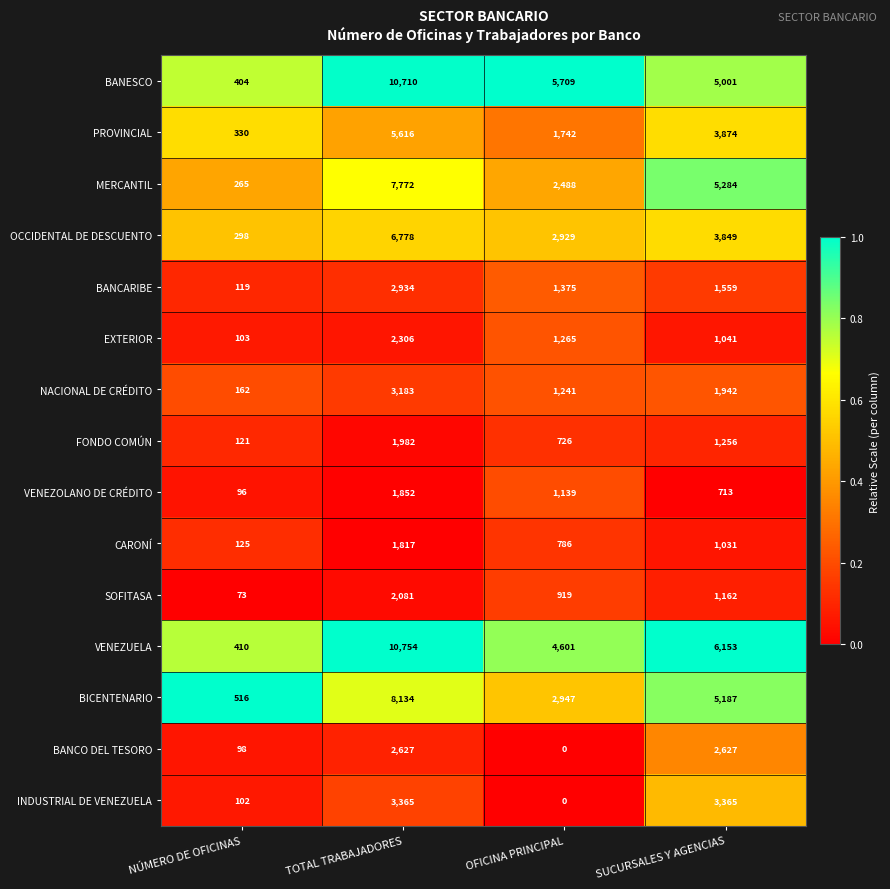

At SUCURSALES Y AGENCIAS, list the series in order from largest to smallest.

VENEZUELA, MERCANTIL, BICENTENARIO, BANESCO, PROVINCIAL, OCCIDENTAL DE DESCUENTO, INDUSTRIAL DE VENEZUELA, BANCO DEL TESORO, NACIONAL DE CRÉDITO, BANCARIBE, FONDO COMÚN, SOFITASA, EXTERIOR, CARONÍ, VENEZOLANO DE CRÉDITO